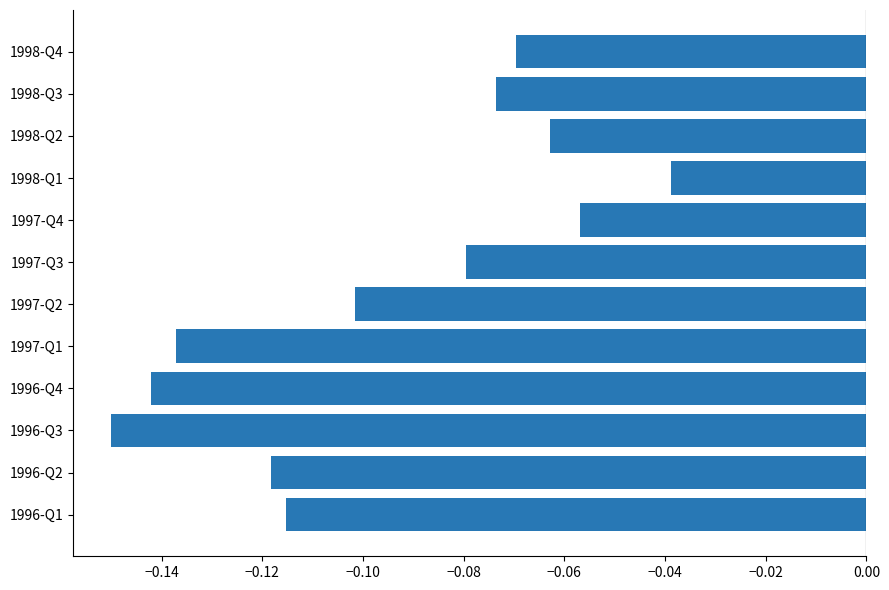

What is the difference between the maximum and minimum values?

0.1